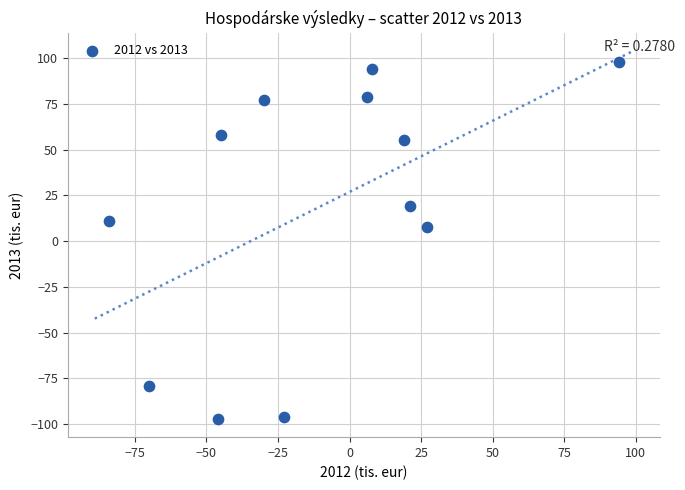

What is the average X value?

-10